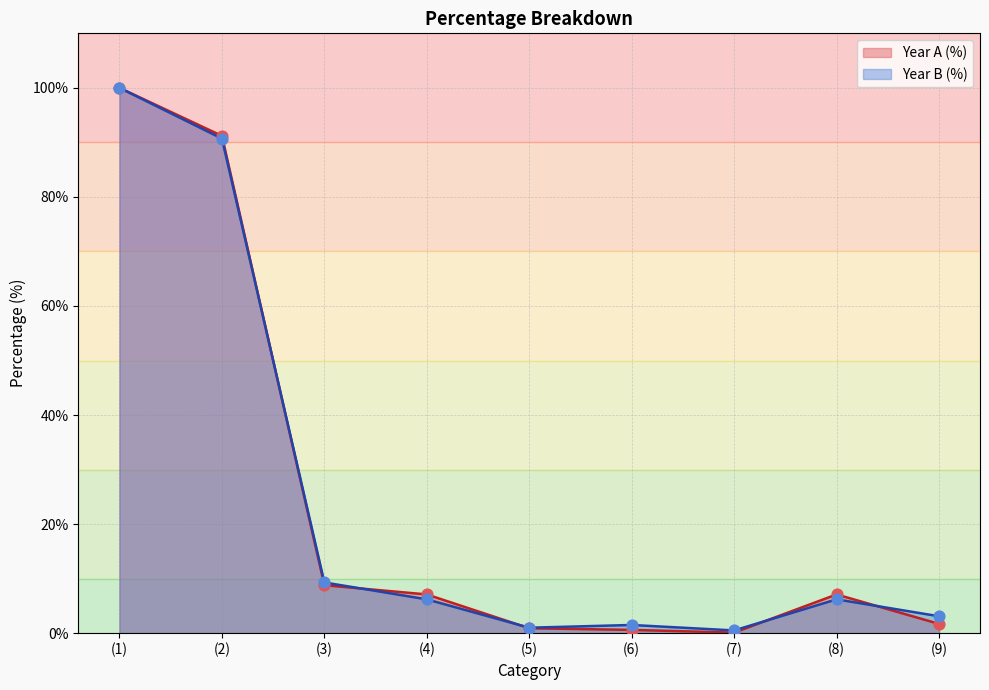

Which series has the largest Y range (max minus min)?

Col_A_pct